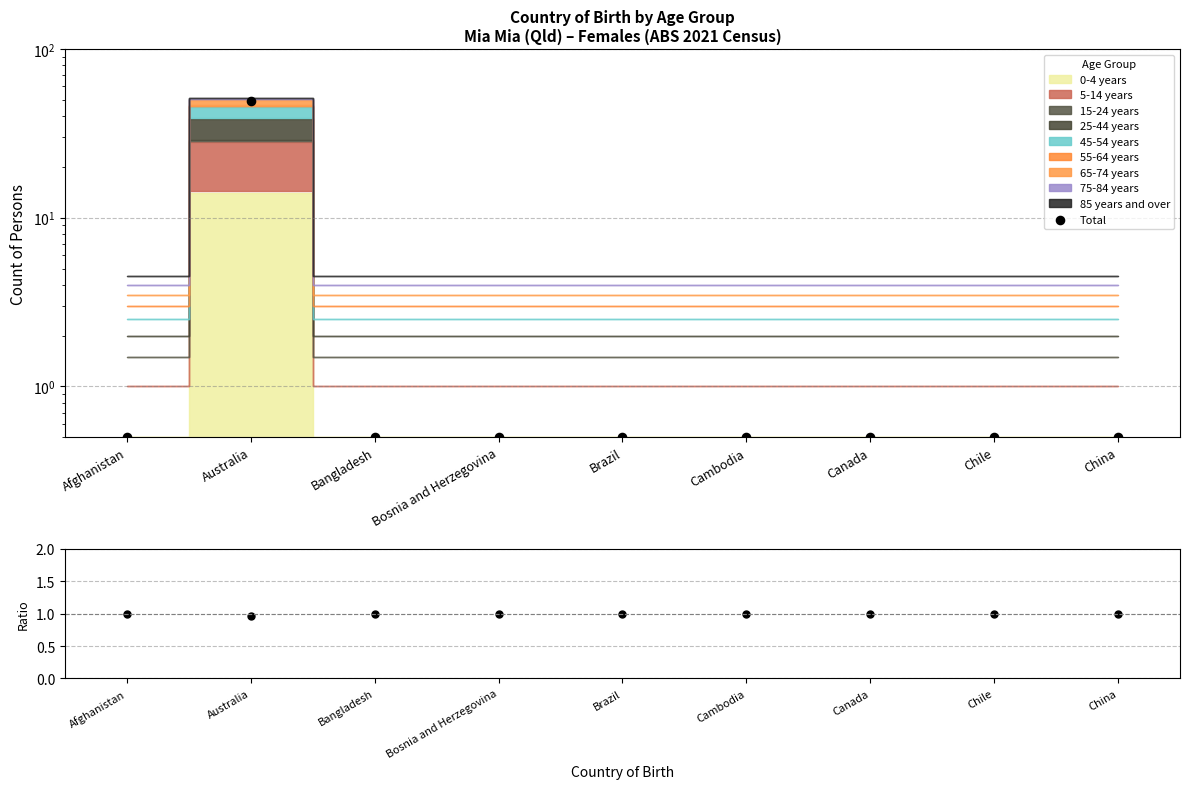

Which series reaches the maximum Y coordinate?

Total